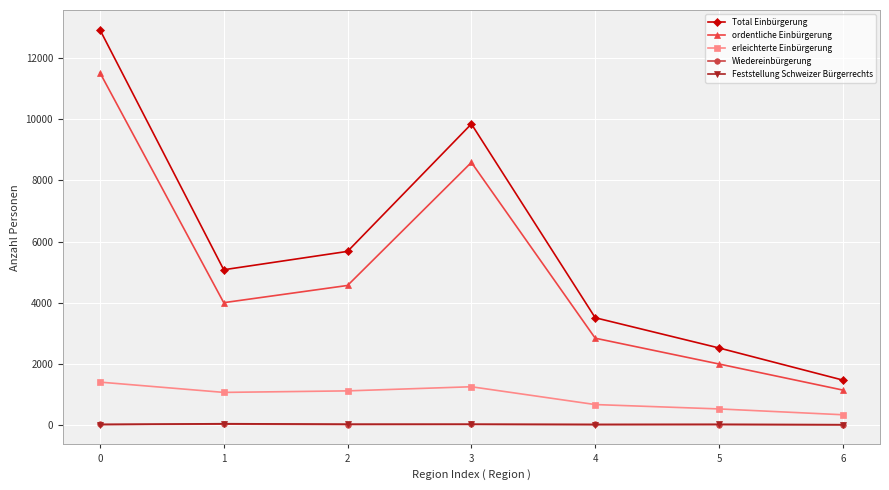

True or false: ordentliche Einbürgerung and Feststellung Schweizer Bürgerrechts intersect in this chart.

False